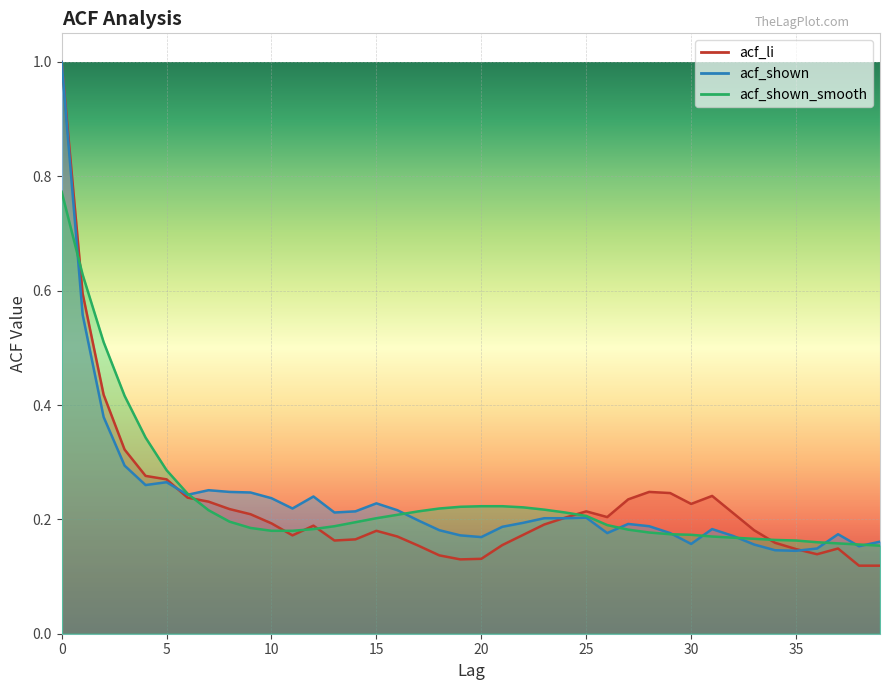

Which category has the lowest value in the acf_shown series?

35